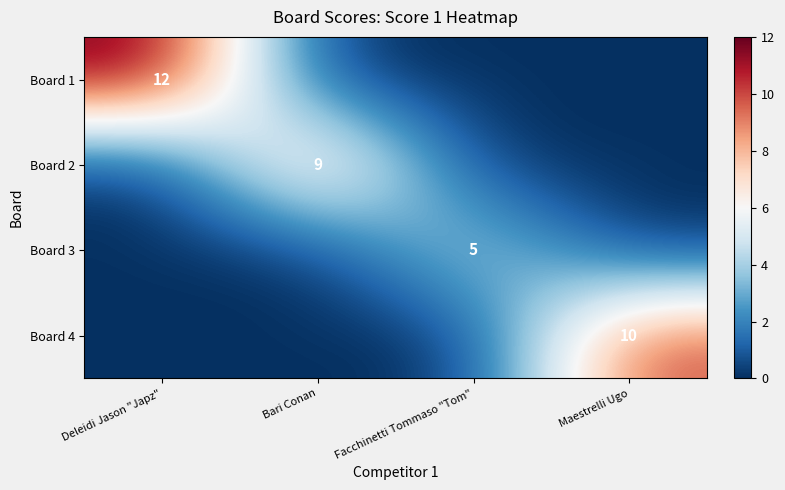

Is it true that Board 2 equals 9 at Bari Conan?

True